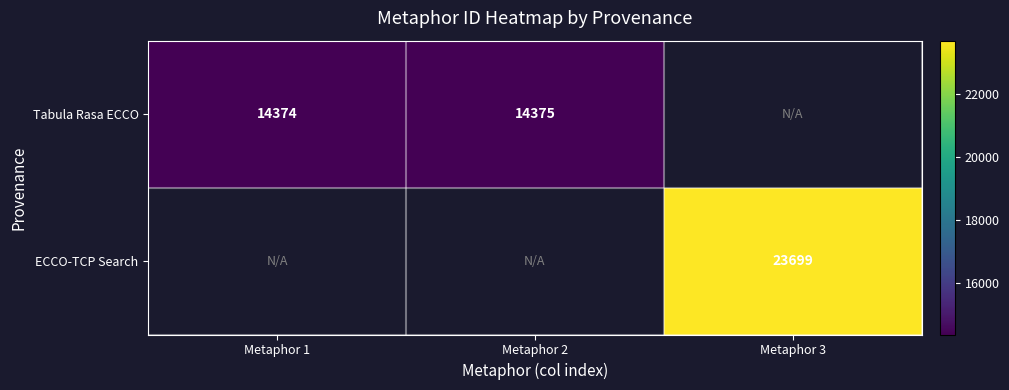

The ECCO-TCP Search series shows 36988 at Metaphor 3. True or false?

False